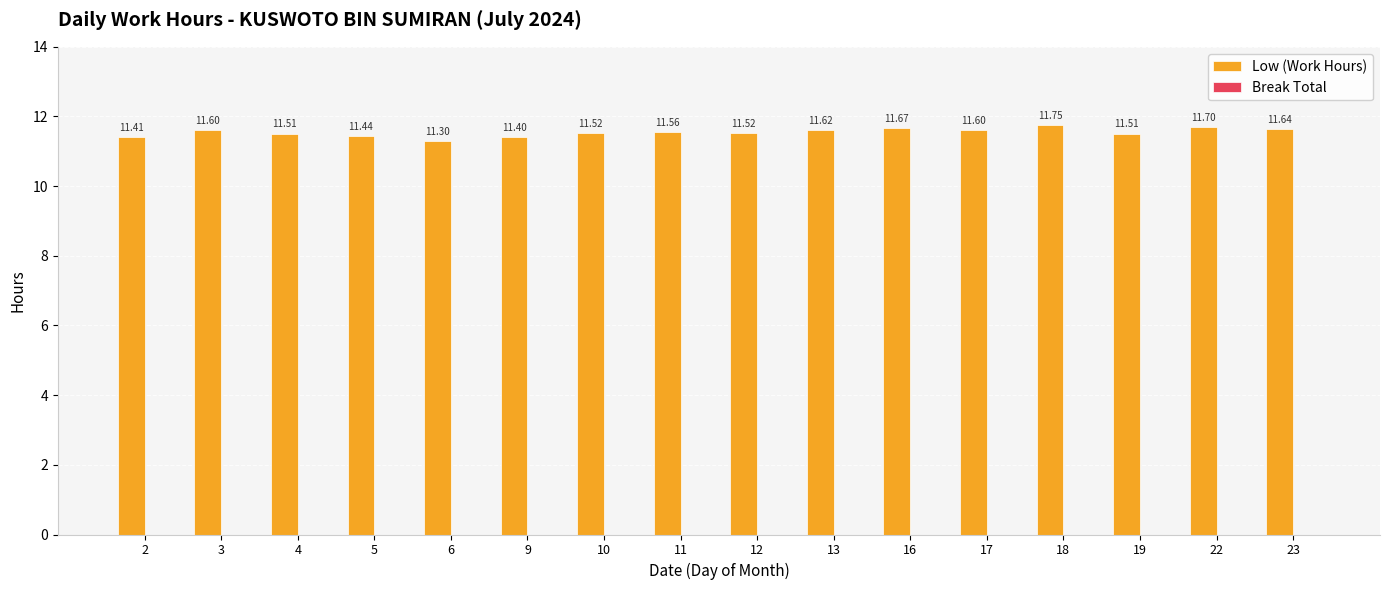

What is the sum of all values?

184.8